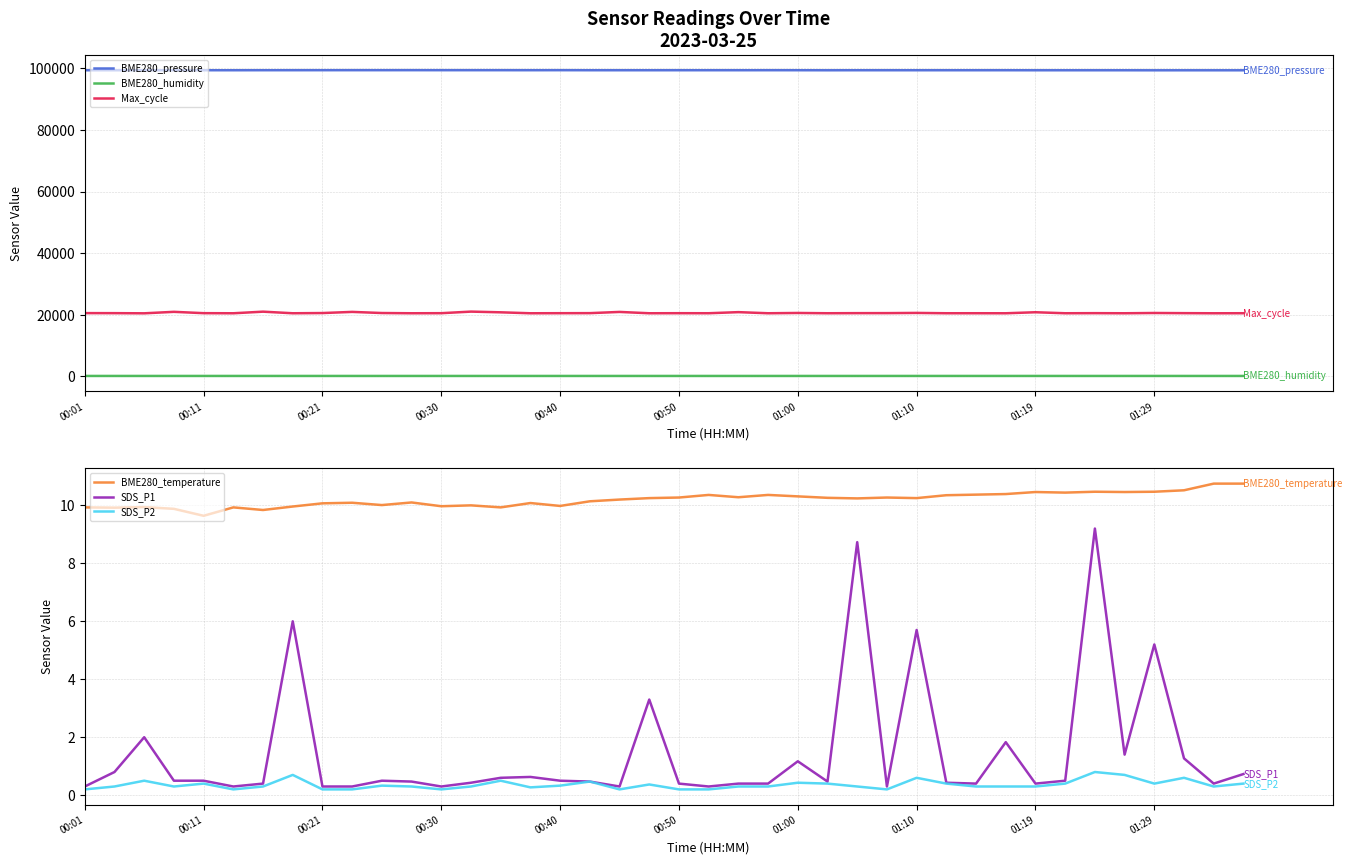

How many distinct data groups are displayed?

6